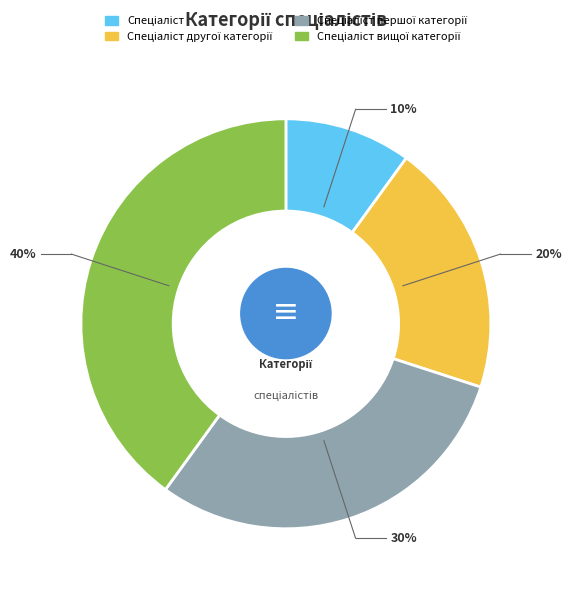

To the nearest percent, what is the difference between the largest and smallest slice percentages?

30%